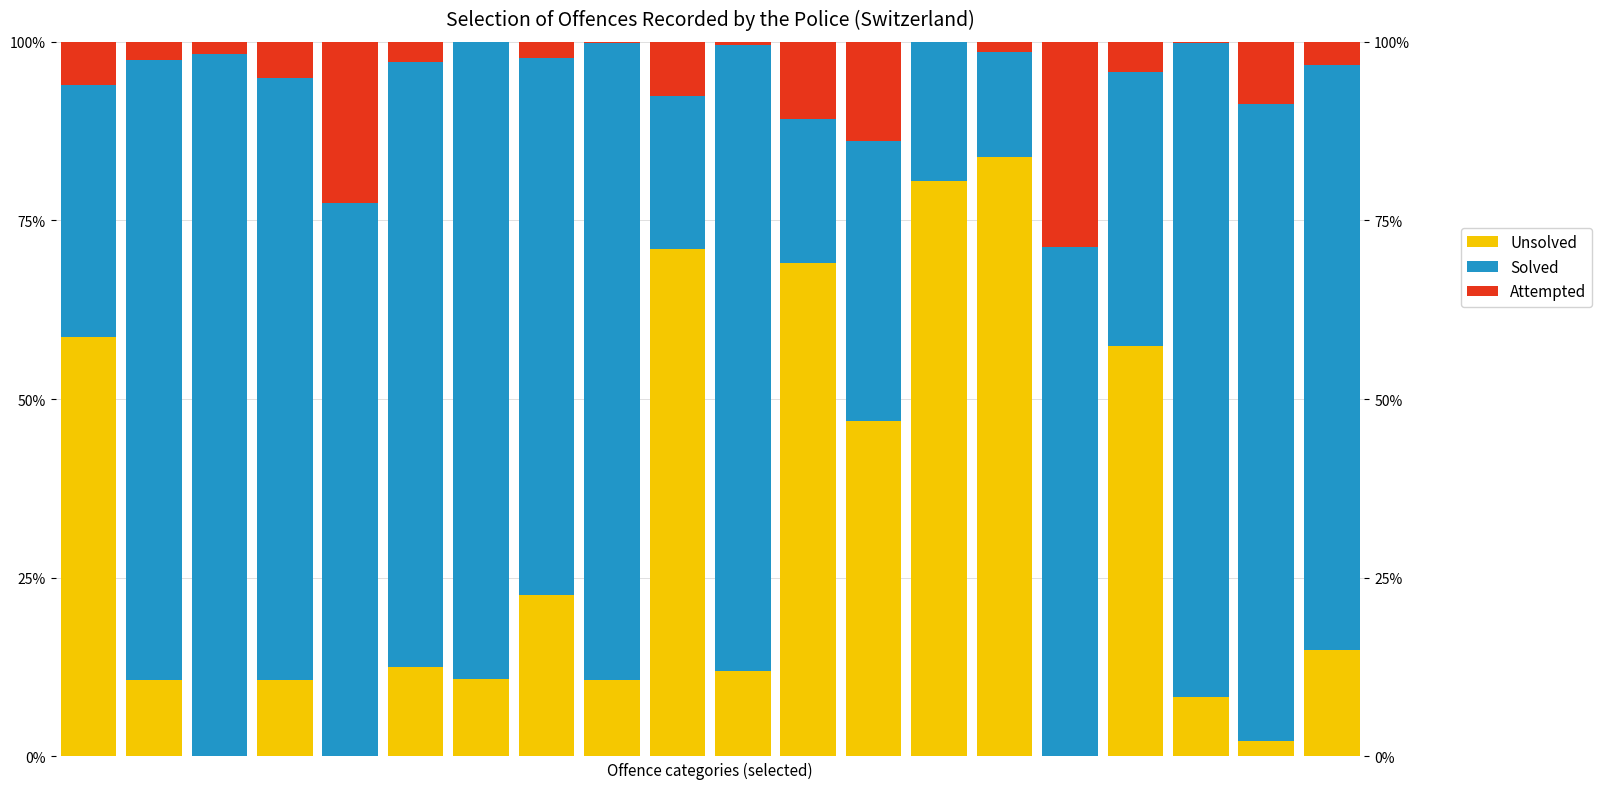

What is the total value across all series at 10?

100.0